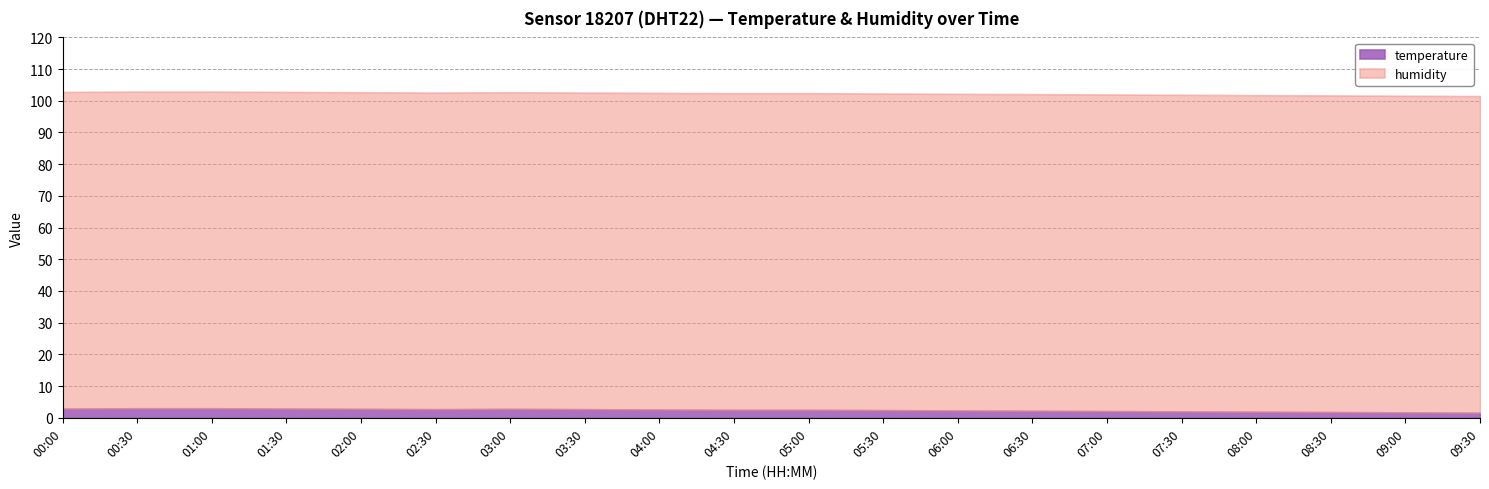

True or false: humidity and temperature cross at least once.

False